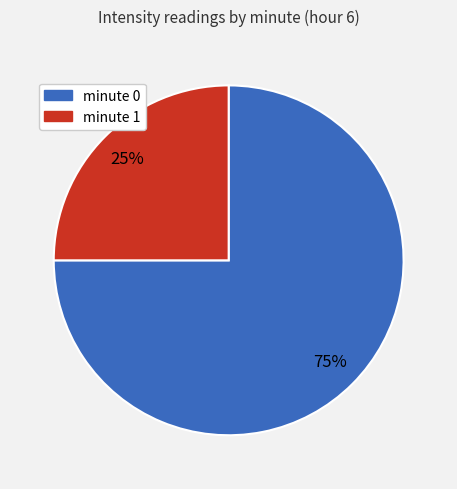

Is there a majority slice in this chart?

Yes